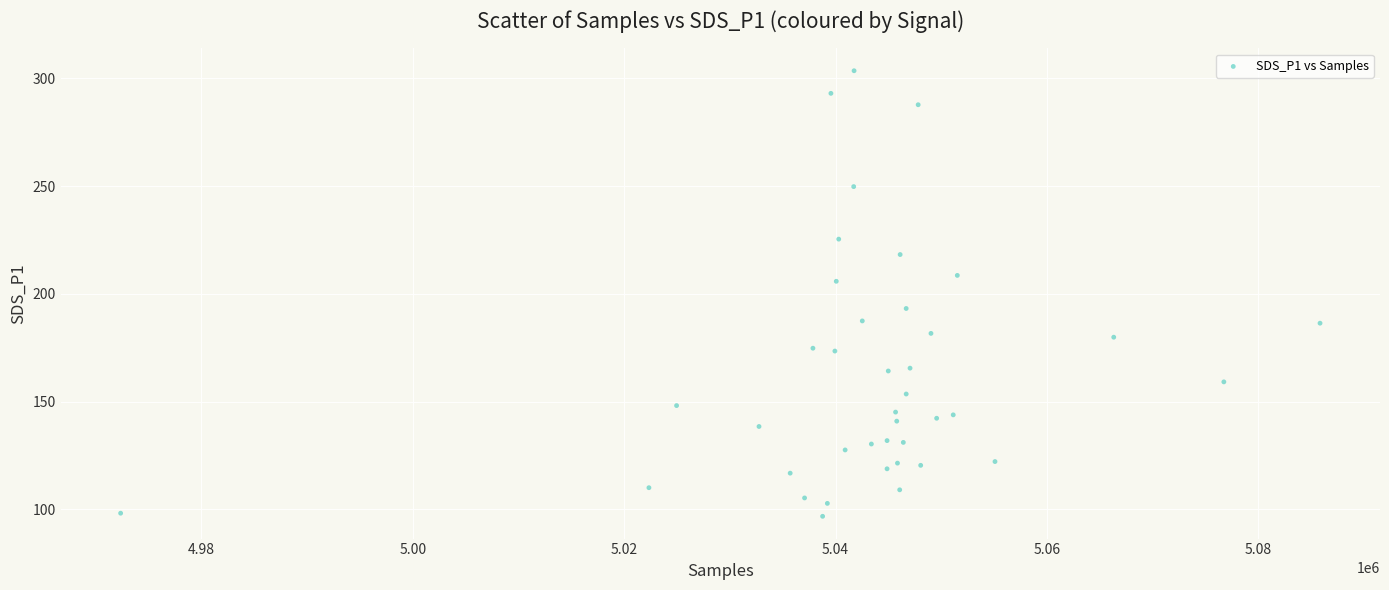

What is the range of X values (max minus min)?

113464.0